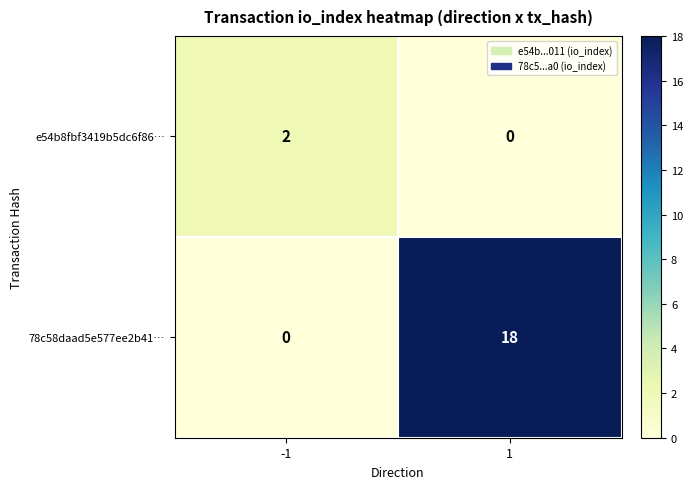

How many positive values does the e54b8fbf3419b5dc6f86… series have?

1